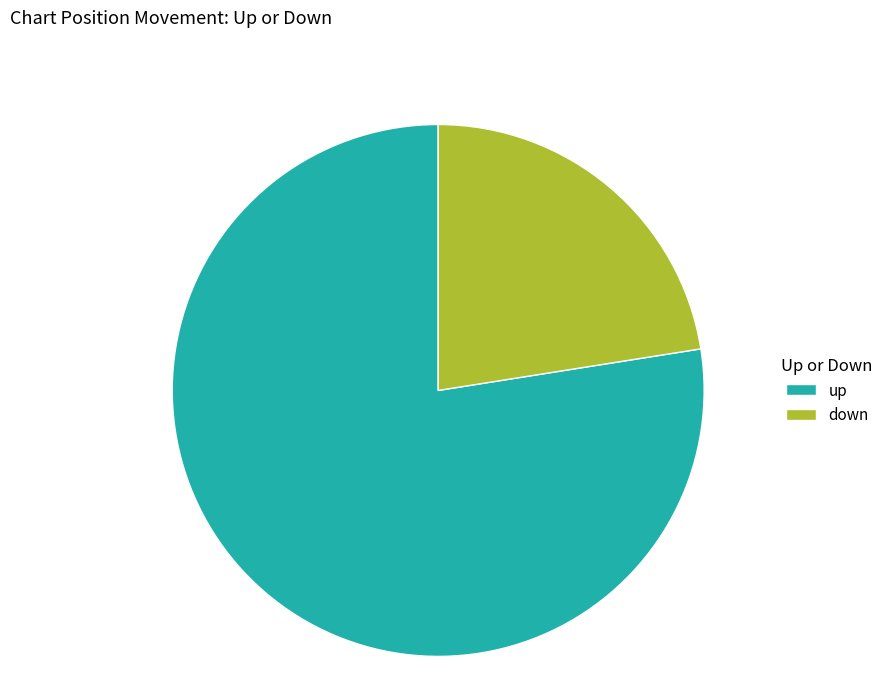

Which category has the biggest portion of the pie?

up